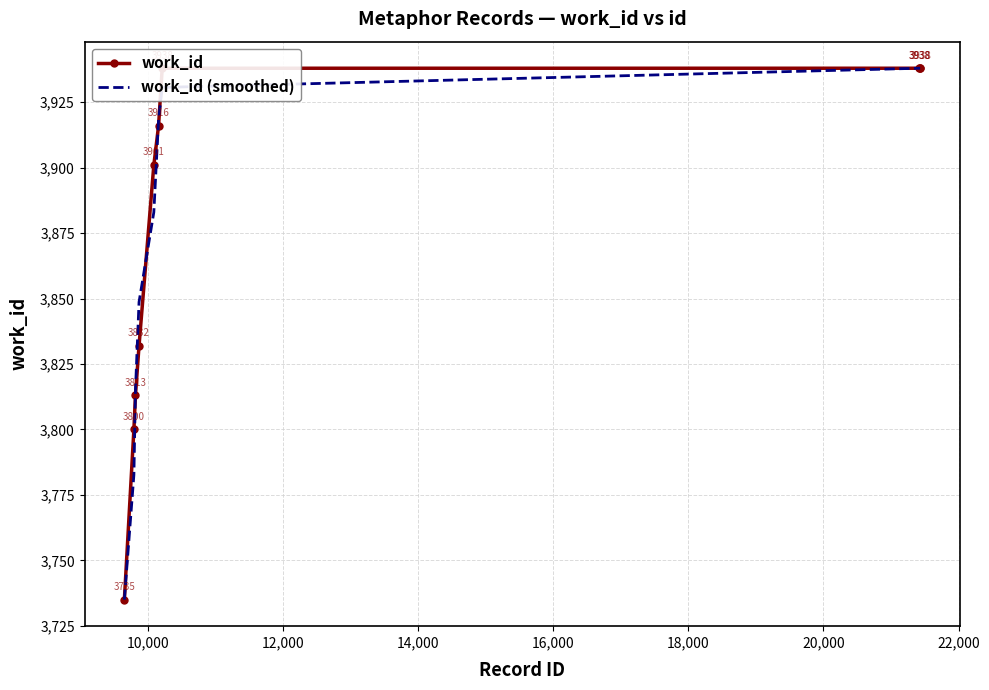

What is the maximum value for work_id (smoothed)?

3938.0